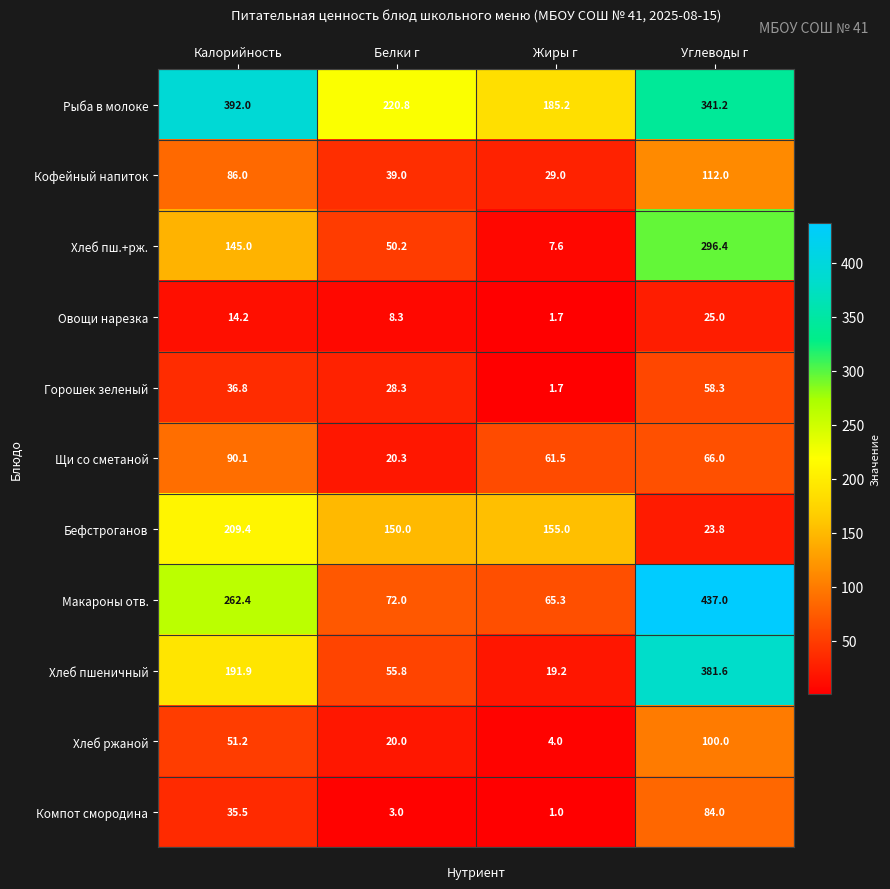

How many categories are shown in the chart?

4